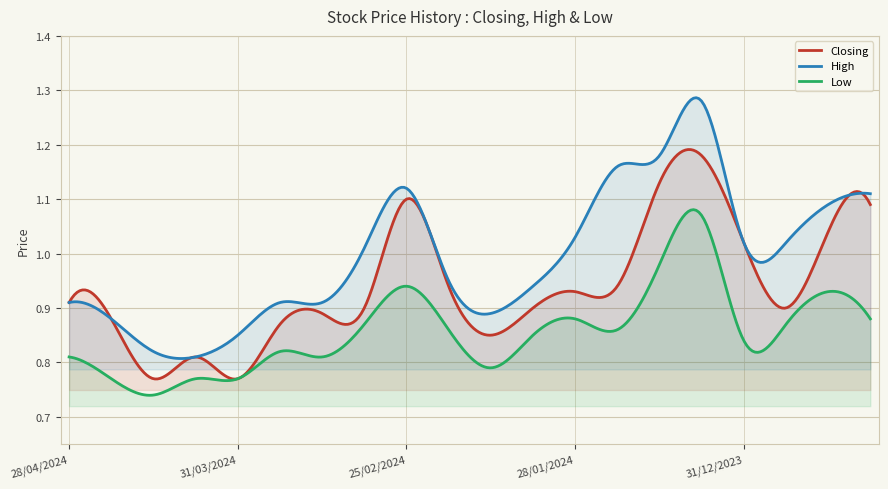

What are all the series names shown in the legend?

Closing, High, Low